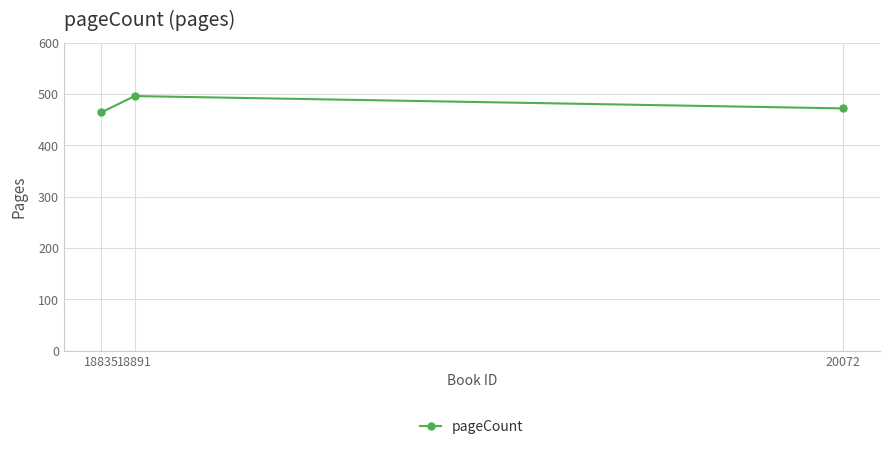

Which has a higher value, 20072 or 18835?

20072